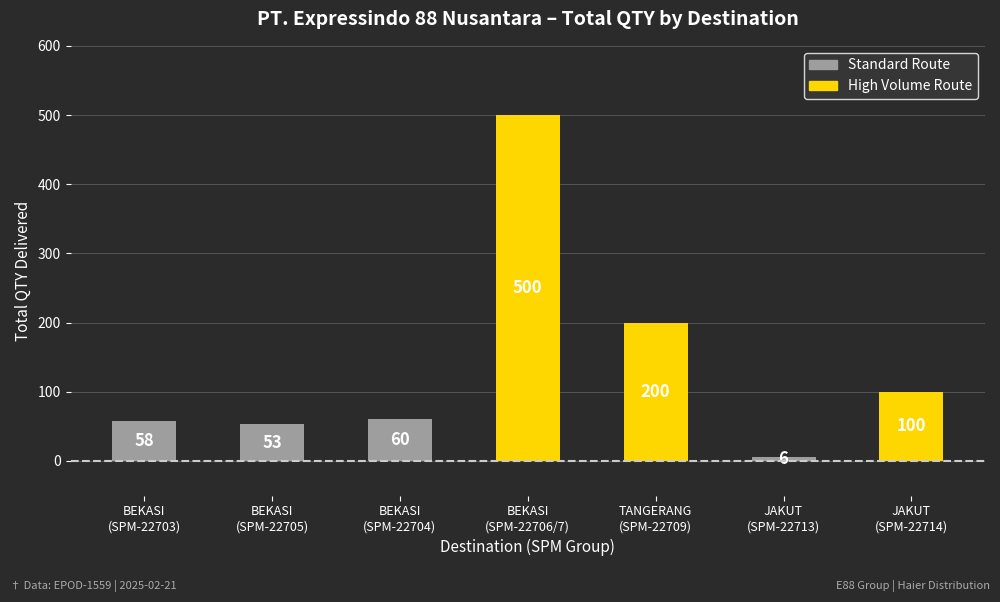

What is the ratio of the value at JAKUT
(SPM-22713) to the value at BEKASI
(SPM-22705)?

0.1